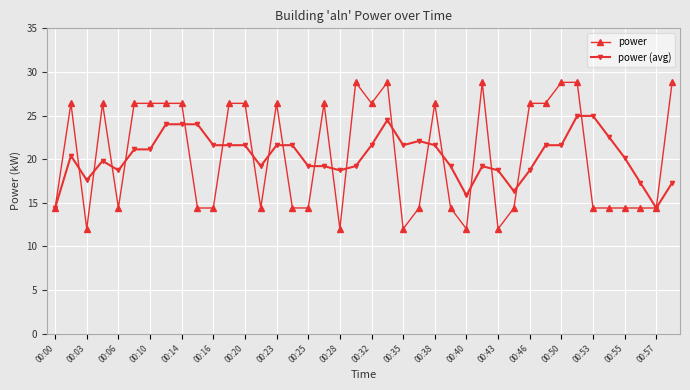

How many lines are shown in the chart?

2